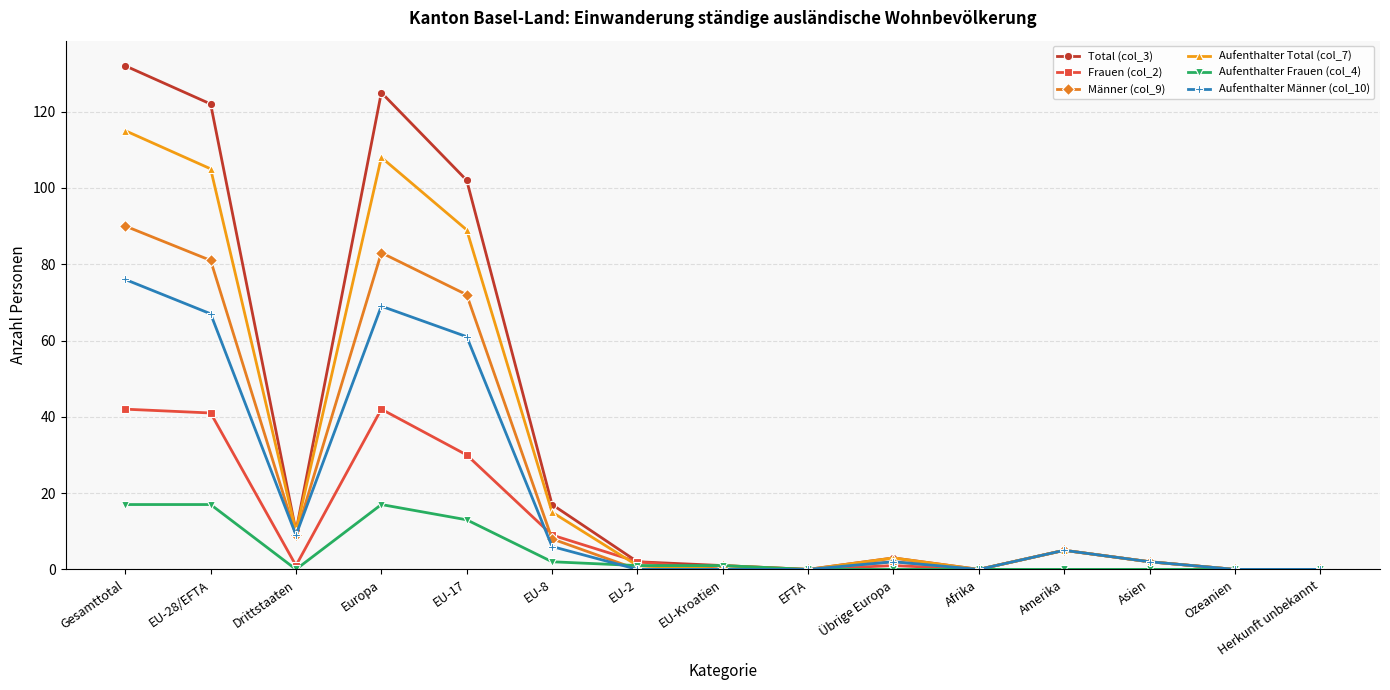

Which series has the largest range (max minus min)?

Total (col_3)